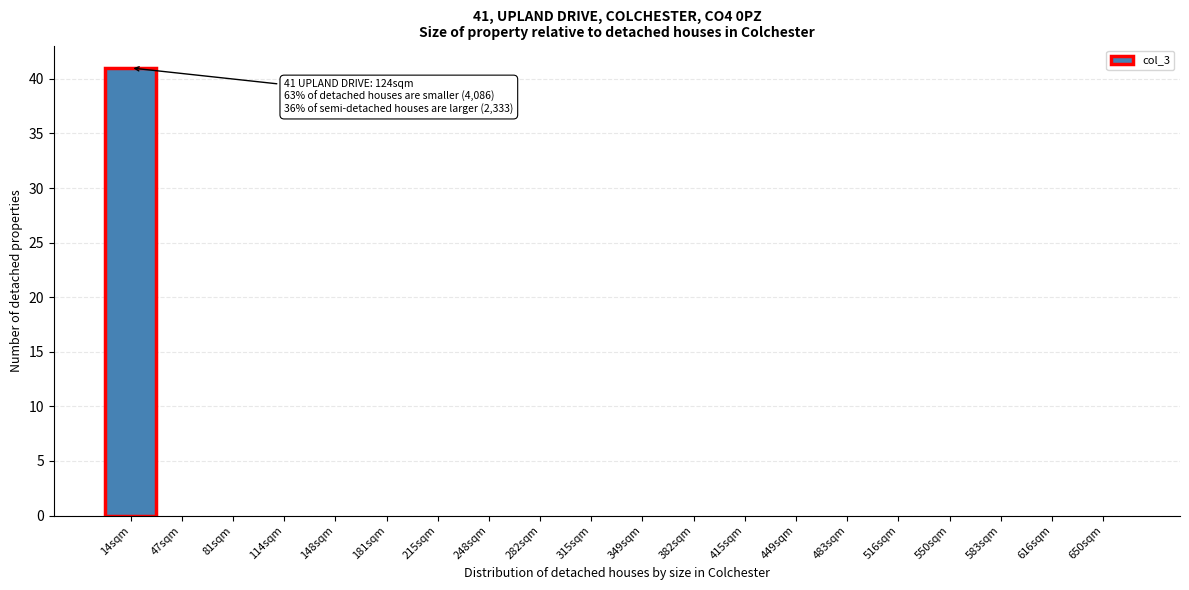

Reading left to right, transcribe all the data shown in this chart.

14sqm=41	47sqm=0	81sqm=0	114sqm=0	148sqm=0	181sqm=0	215sqm=0	248sqm=0	282sqm=0	315sqm=0	349sqm=0	382sqm=0	415sqm=0	449sqm=0	483sqm=0	516sqm=0	550sqm=0	583sqm=0	616sqm=0	650sqm=0